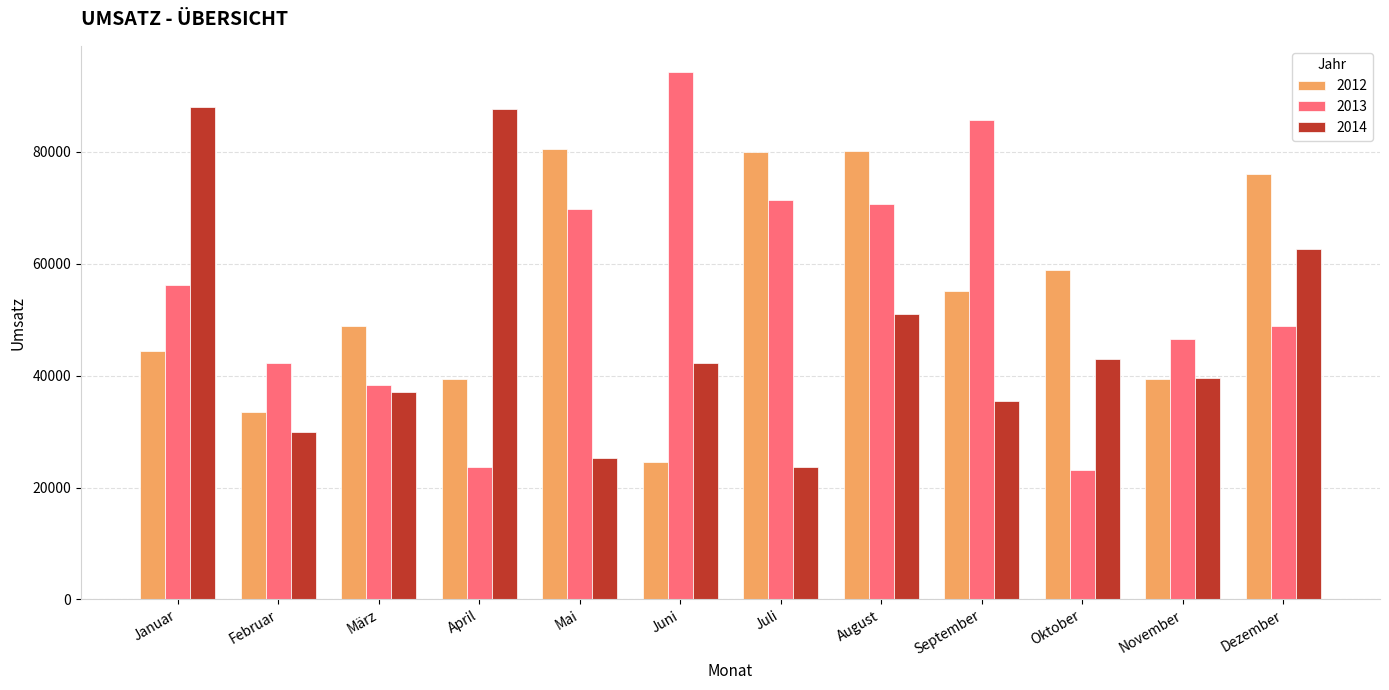

List the series in order of their peak value, highest first.

2013, 2014, 2012